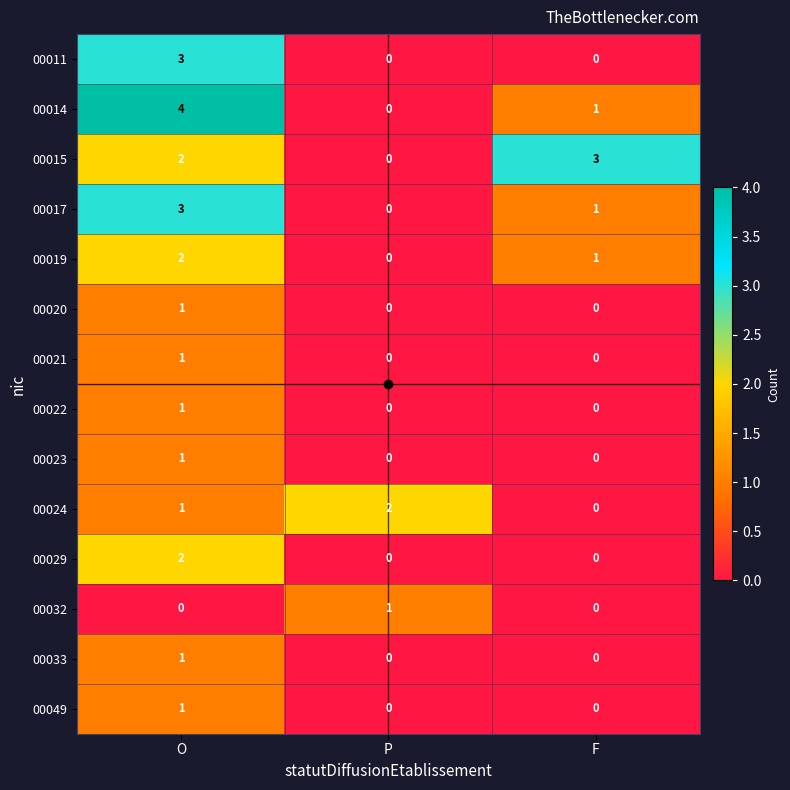

What is the total value across all series at P?

3